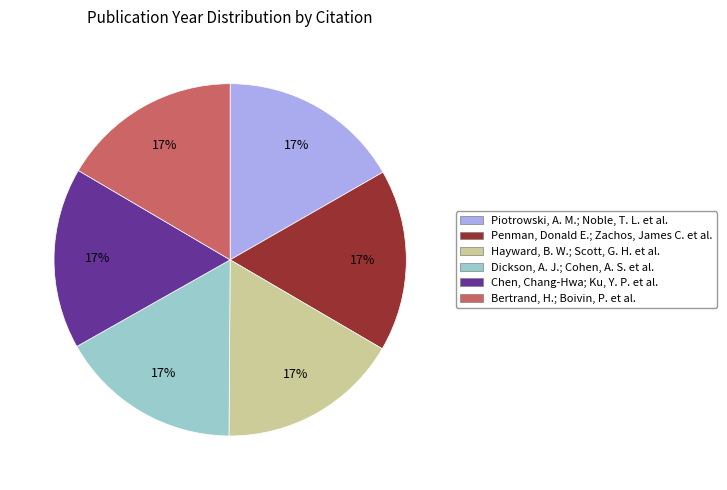

Count the number of slices in the pie.

6